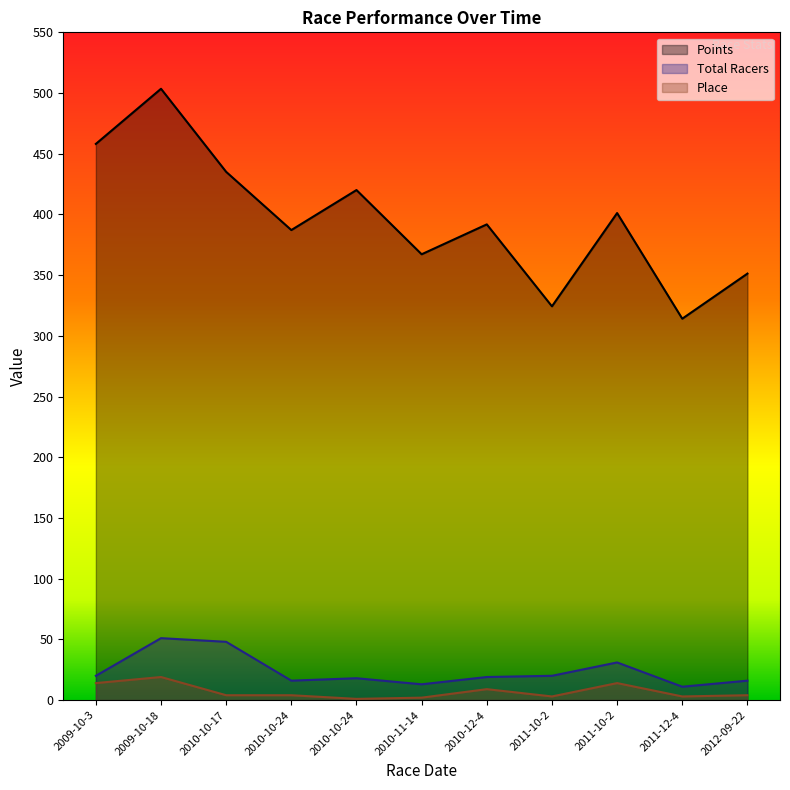

Which category has the lowest value in the Total Racers series?

2011-12-4